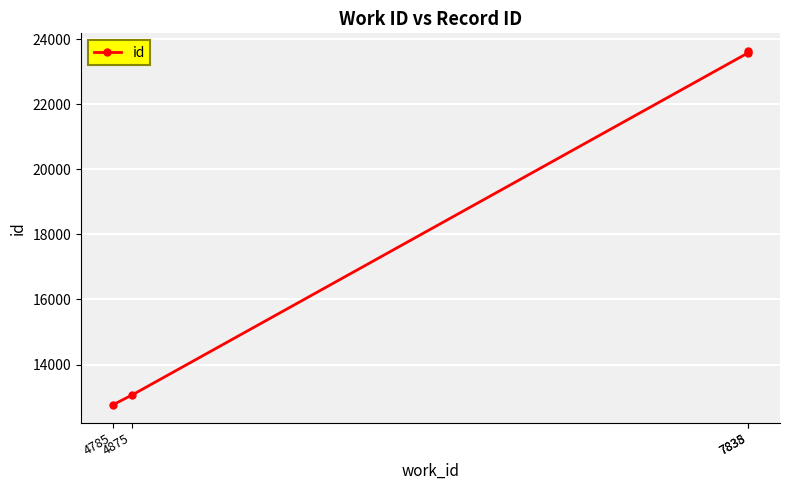

Reading right to left, extract all data points from this chart.

7838=23639	7835=23575	4875=13054	4785=12761